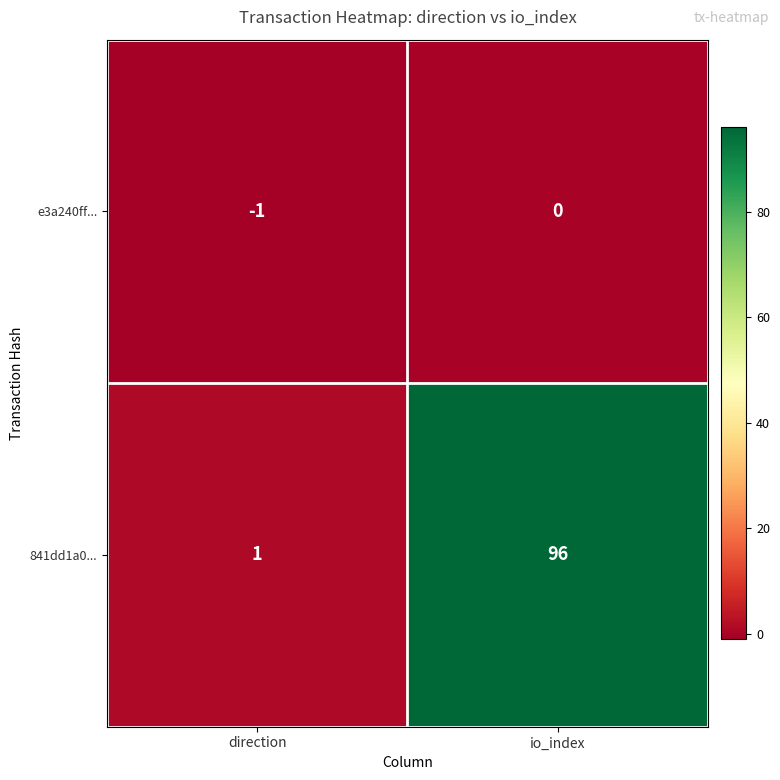

Which series changed the most between direction and io_index?

841dd1a0...